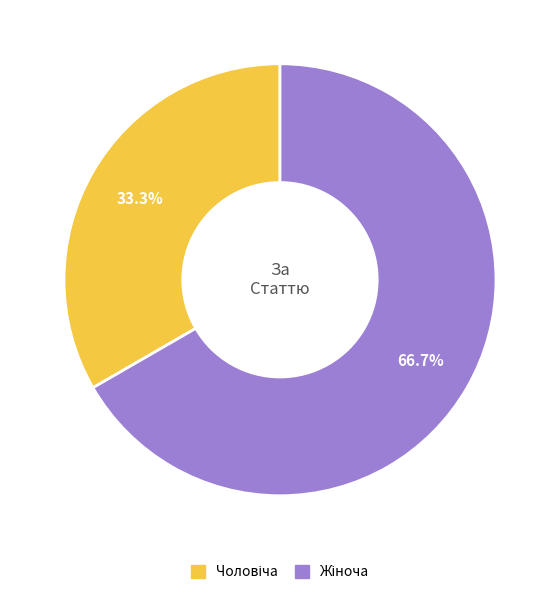

Is there any slice that represents more than half of the pie?

Yes